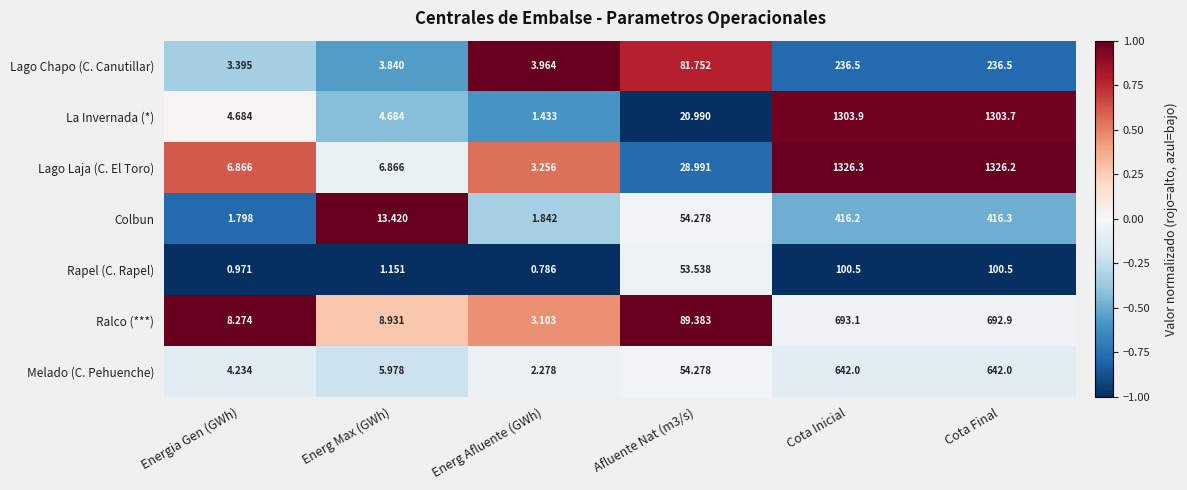

Which series changed the most between Afluente Nat (m3/s) and Cota Inicial?

Lago Laja (C. El Toro)